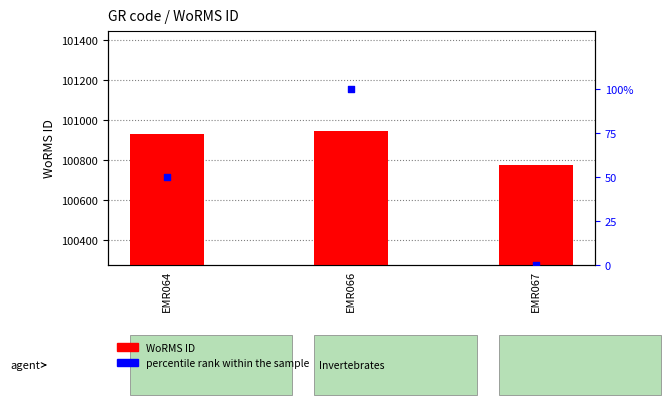

What is the total value across all series at EMR067?

100777